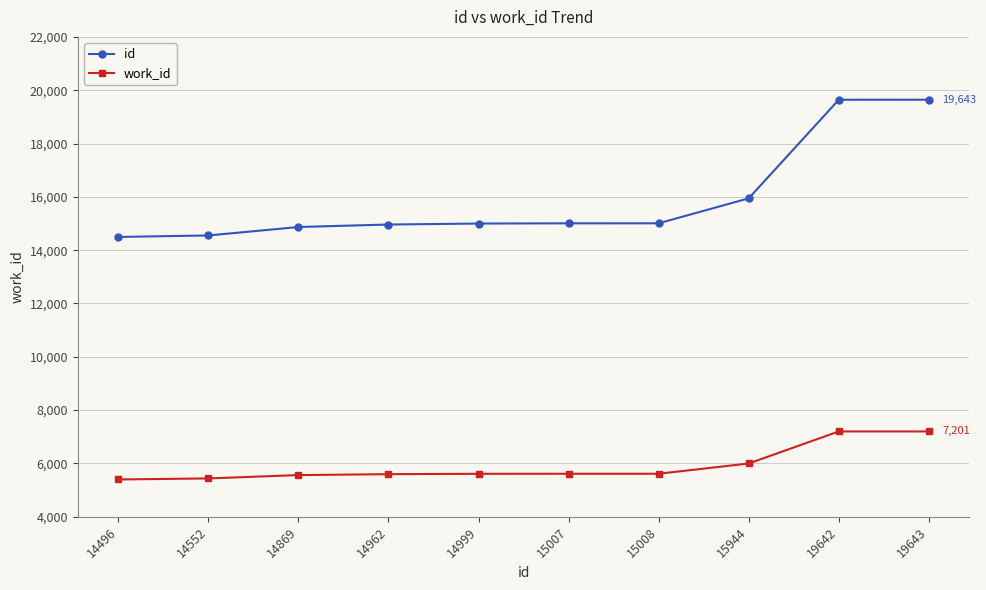

Which series has the widest spread of values?

id